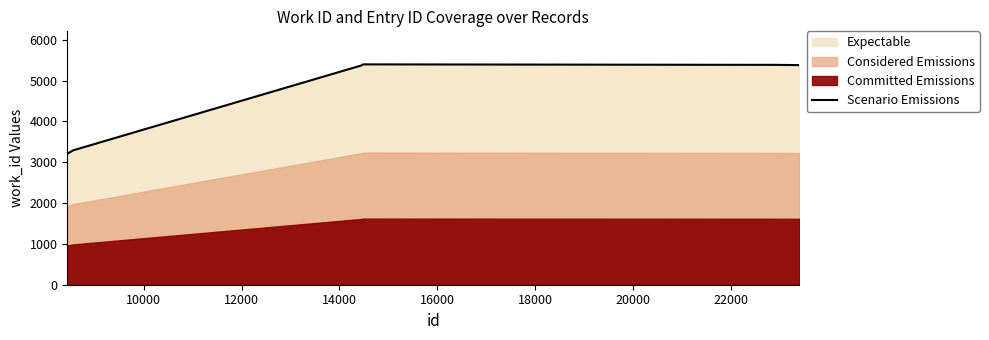

What is the greatest value displayed?

5397